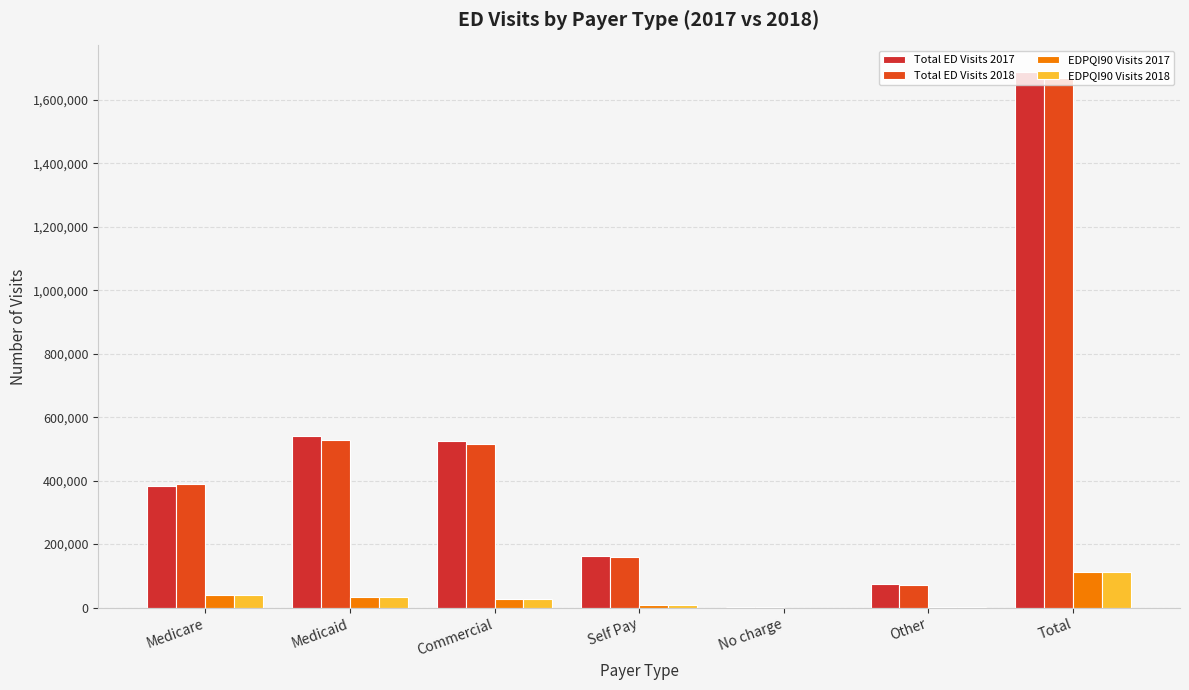

Reading left to right, what are all the values shown in this chart?

Total ED Visits 2017: 381967	539509	524878	163285	3373	73547	1686559
Total ED Visits 2018: 389360	527565	516421	160826	3372	72020	1669564
EDPQI90 Visits 2017: 38474	33130	28744	7753	204	2494	110799
EDPQI90 Visits 2018: 39048	32887	28474	7843	219	2551	111022